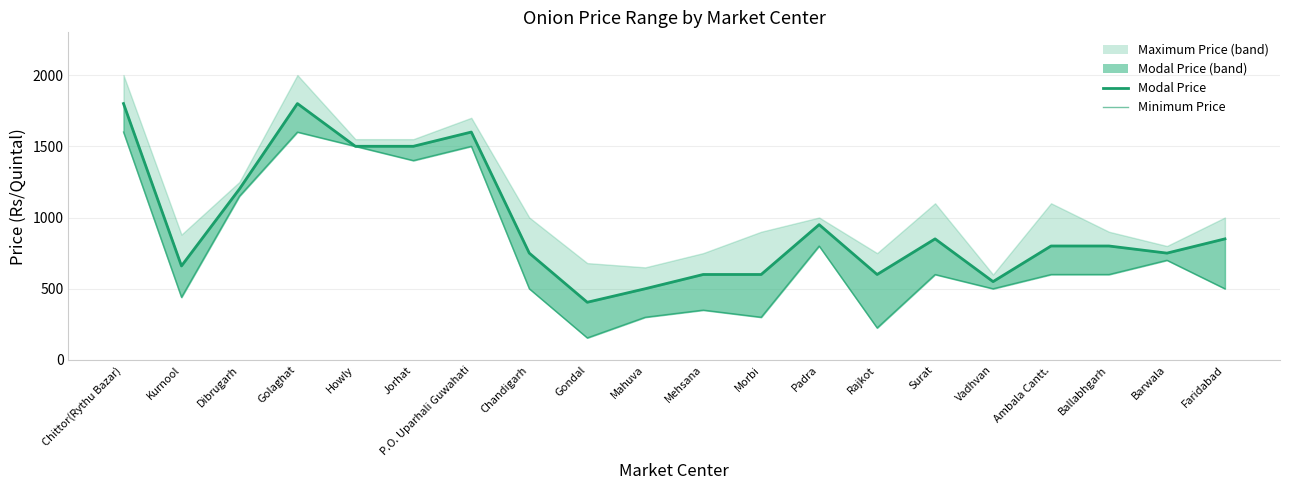

The value of Modal Price (line) at Morbi is 406. True or false?

False